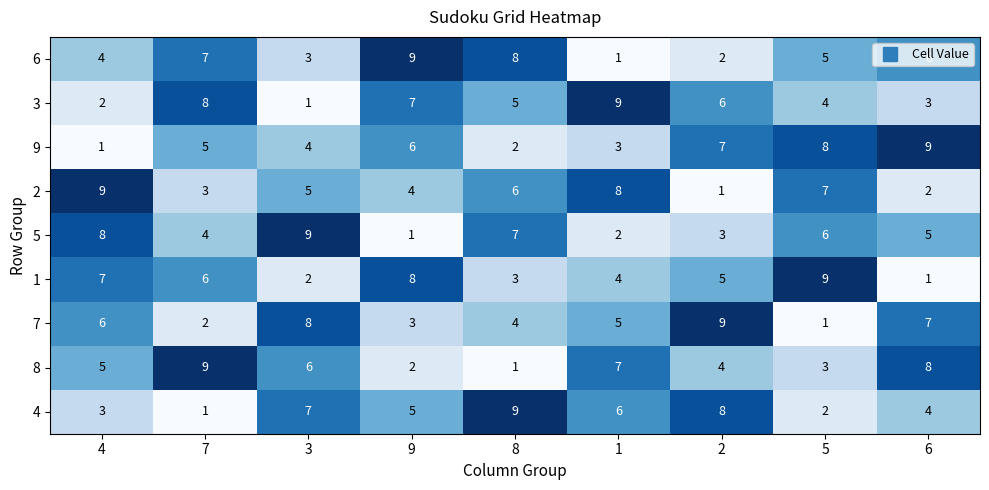

What is the sum of all 7 values?

45